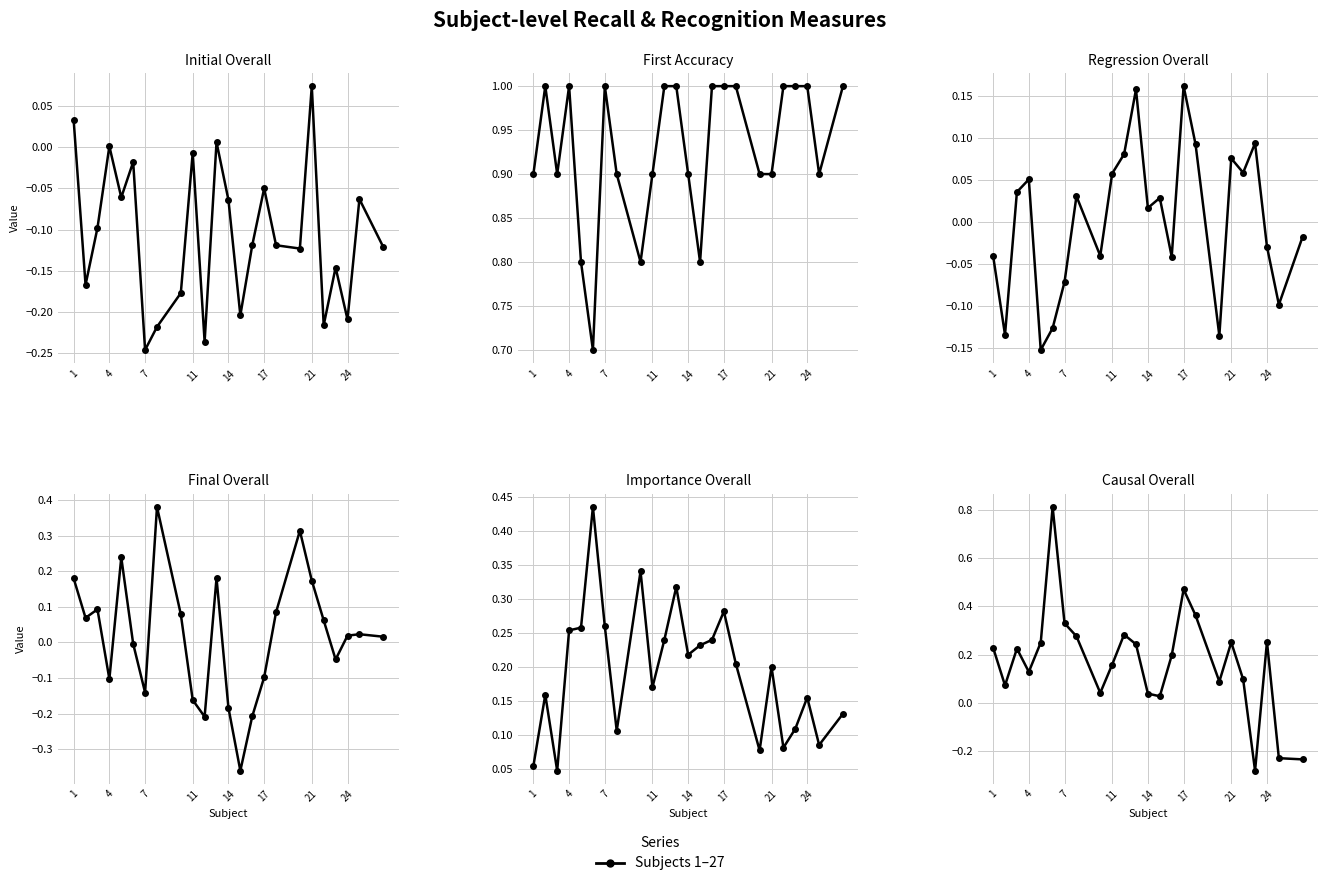

Which series ends up on top after the final intersection of Final Overall and Initial Overall?

Final Overall